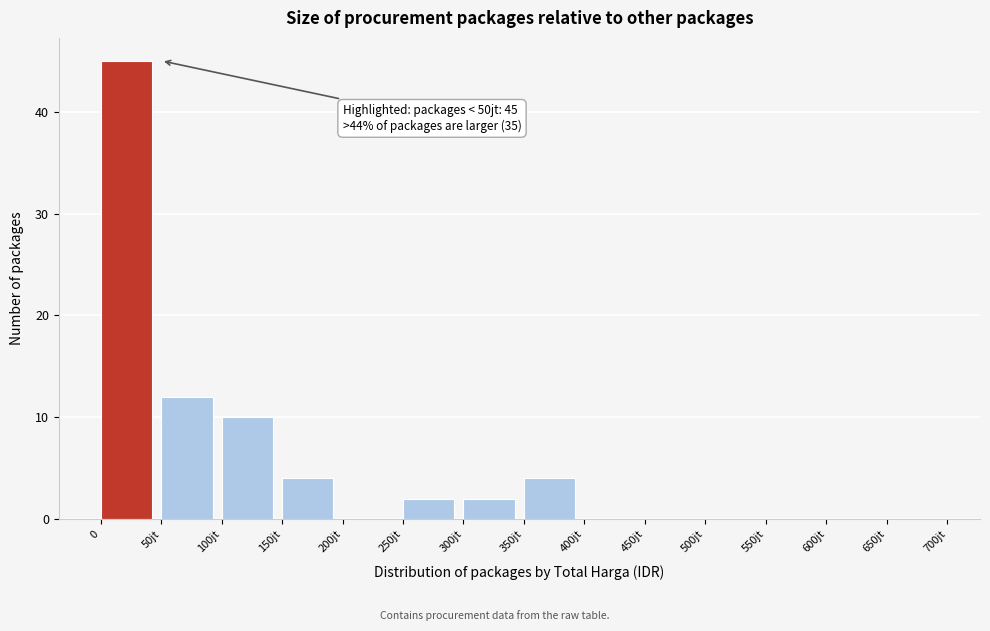

Reading right to left, extract all data points from this chart.

650jt=0	600jt=0	550jt=0	500jt=0	450jt=0	400jt=0	350jt=4	300jt=2	250jt=2	200jt=0	150jt=4	100jt=10	50jt=12	0=45